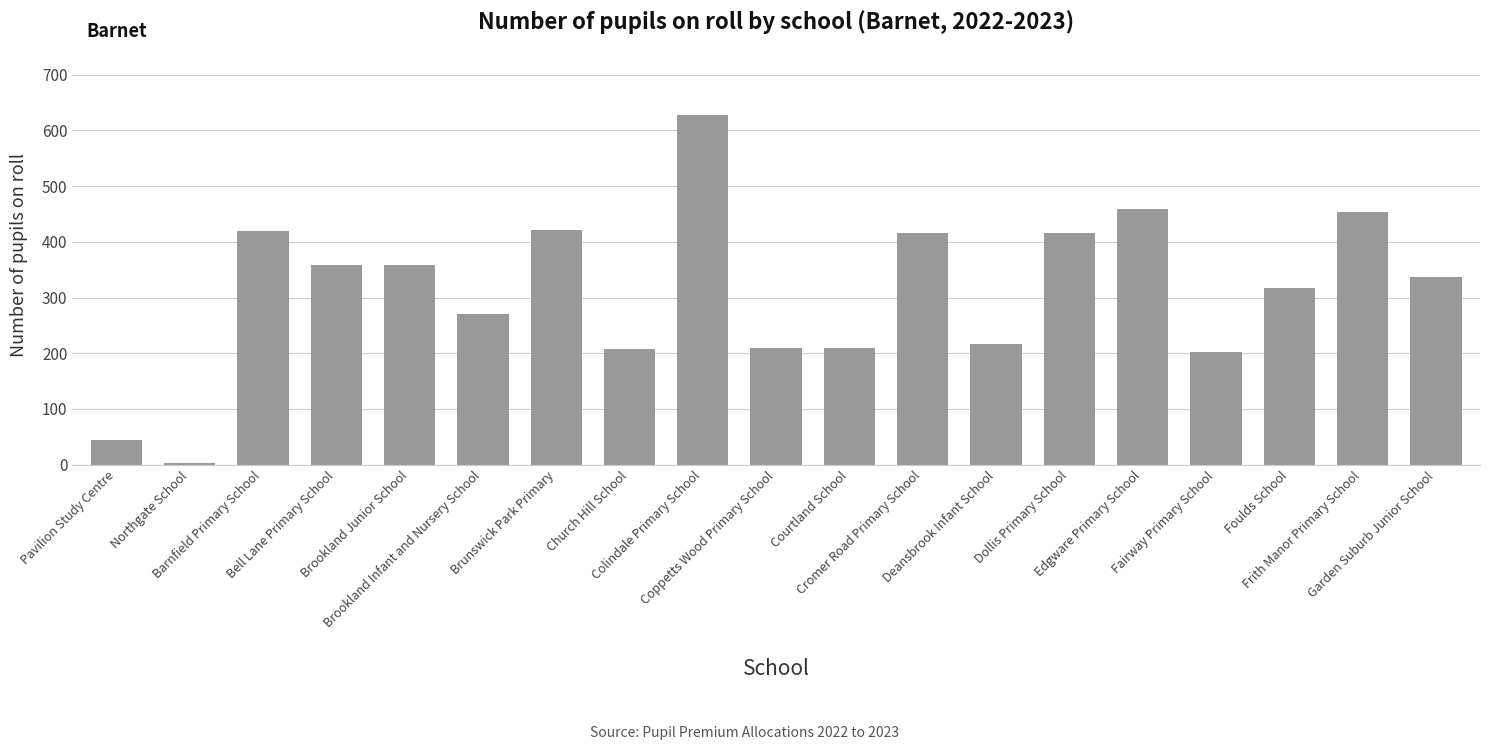

What is the difference between the maximum and minimum values?

623.5